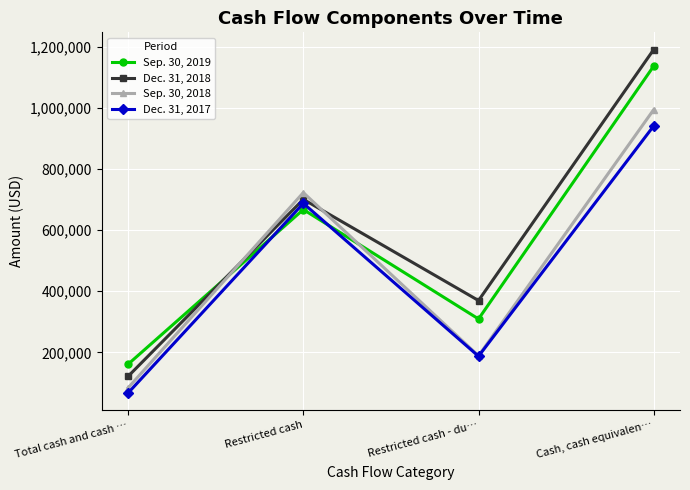

The value of Sep. 30, 2019 at Restricted cash is 420121. True or false?

False